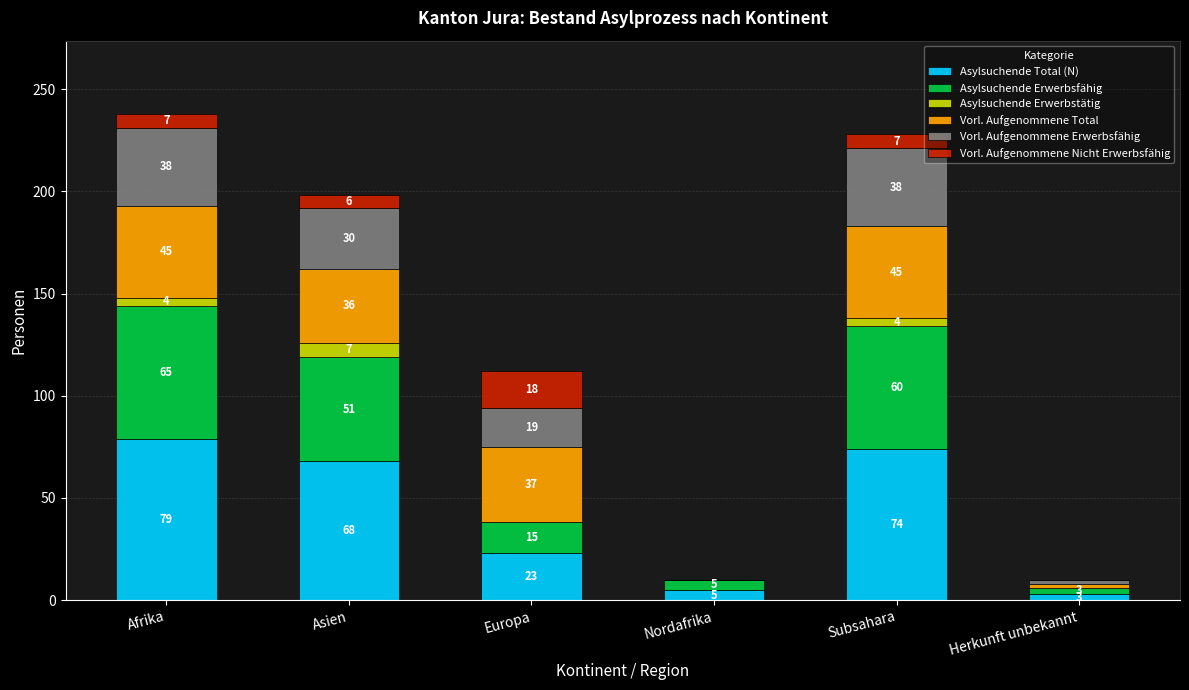

Are the bars grouped side by side (vs. stacked)?

No